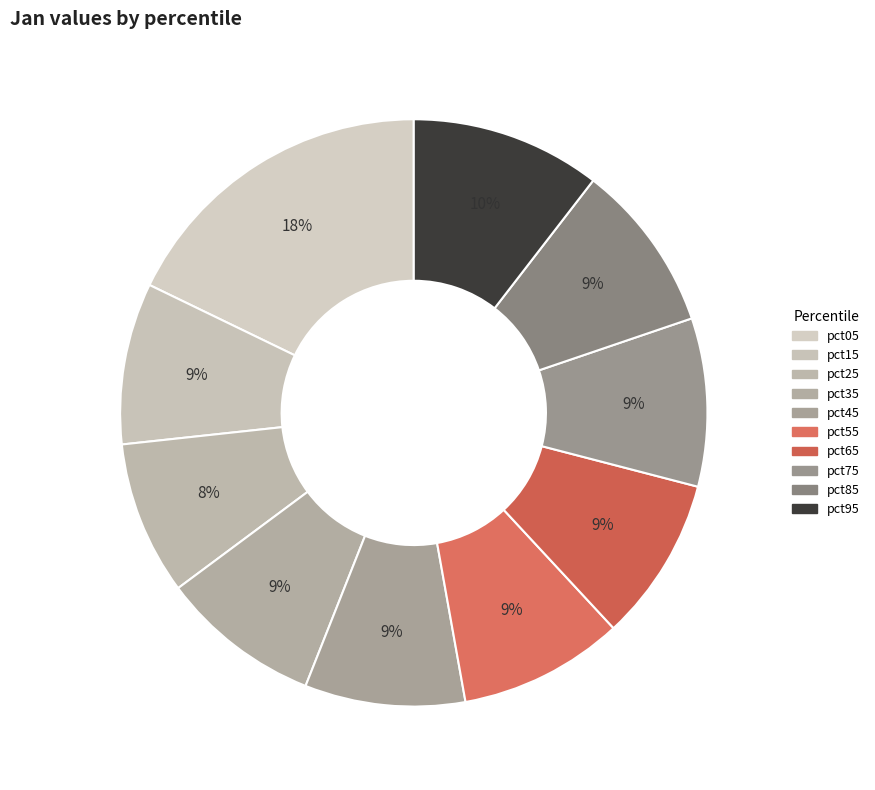

Count the number of slices in the pie.

10